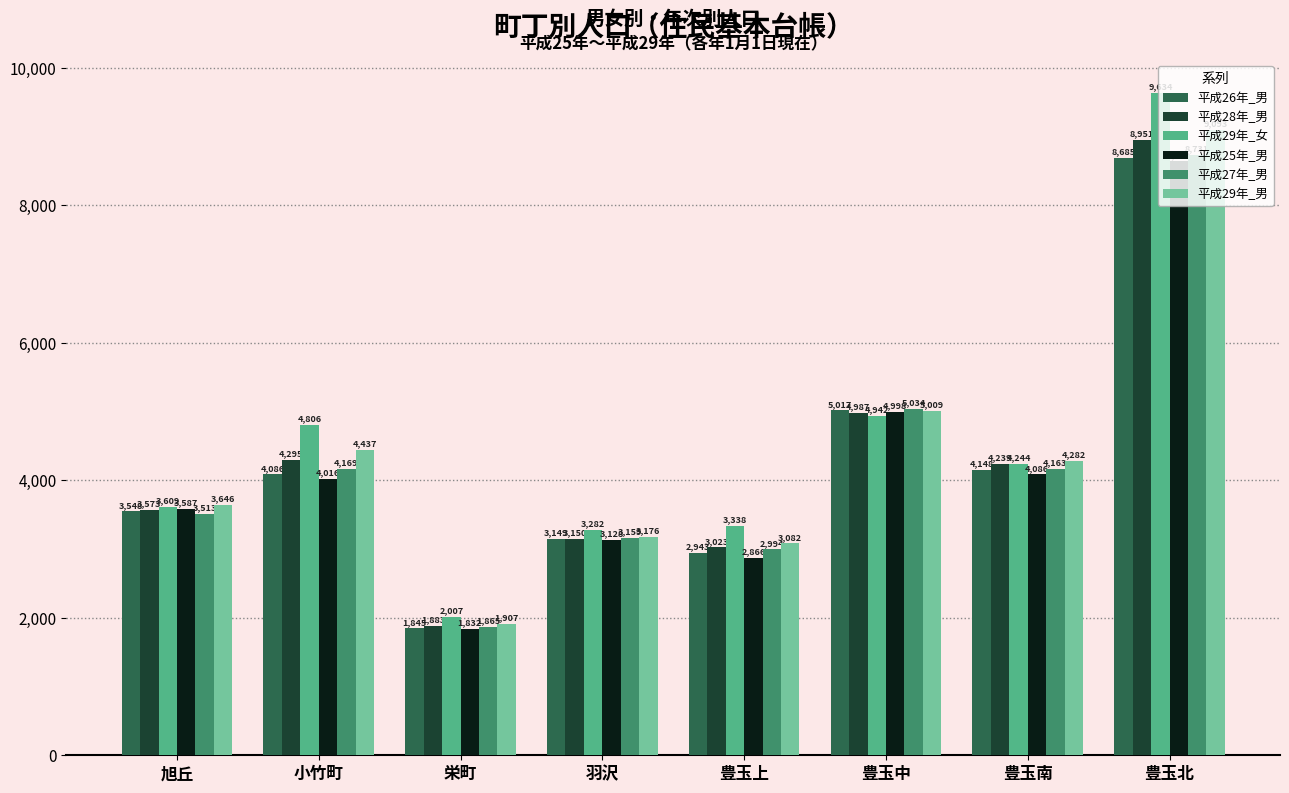

At how many categories does at least one series exceed 4372?

3